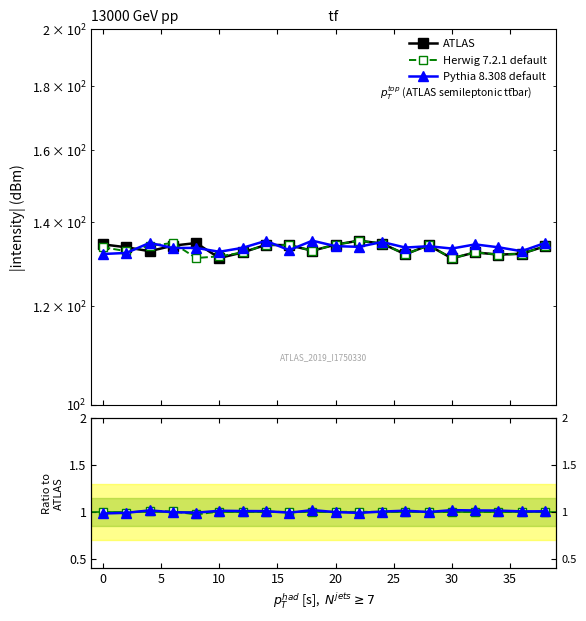

Is the value of Pythia 8.308 default at 30 greater than the value of Herwig 7.2.1 default at 5?

No